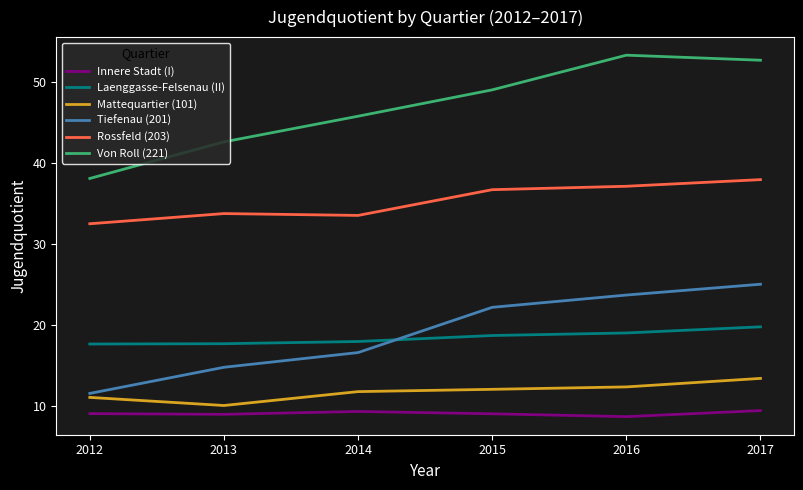

What is the difference between the second highest and second lowest values in the Tiefenau (201) series?

8.9